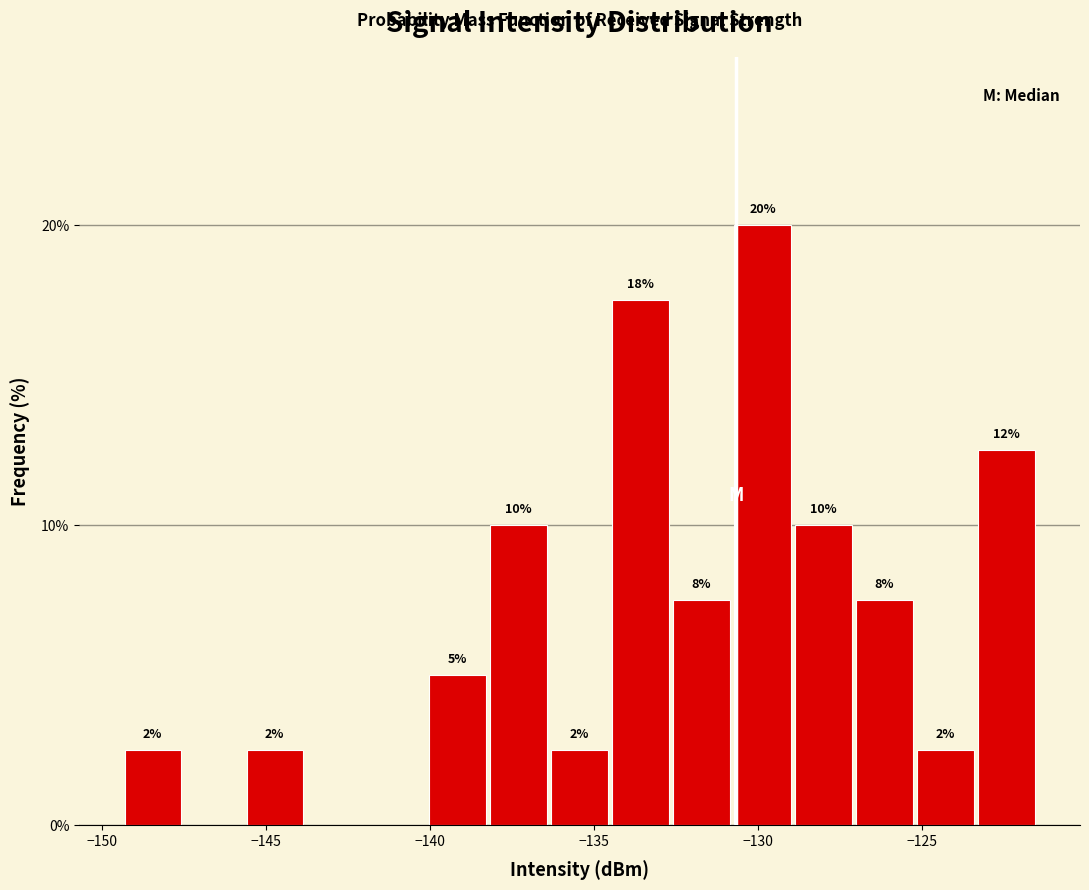

Around what value on the x-axis is the tallest bar? Give the approximate position of its centre, as read against the axis.

-130.0